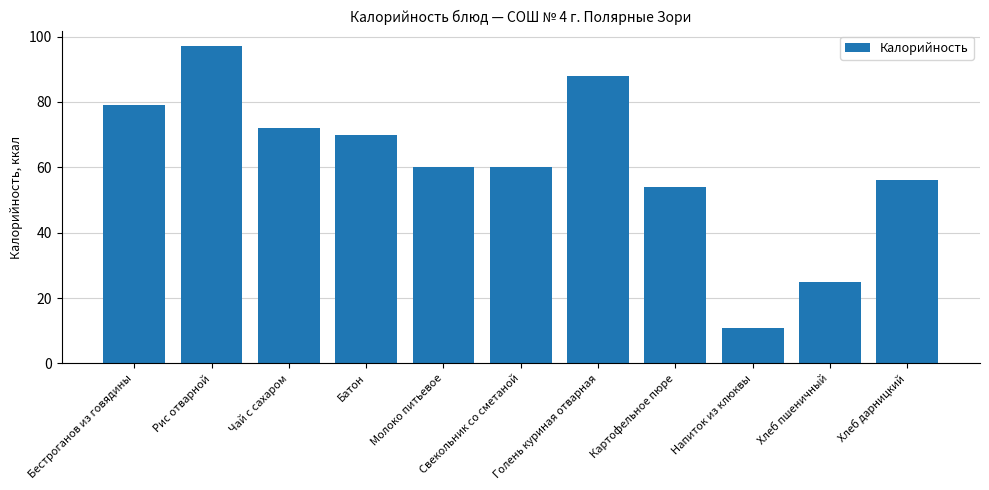

What is the ratio of the value at Хлеб пшеничный to the value at Хлеб дарницкий?

0.4